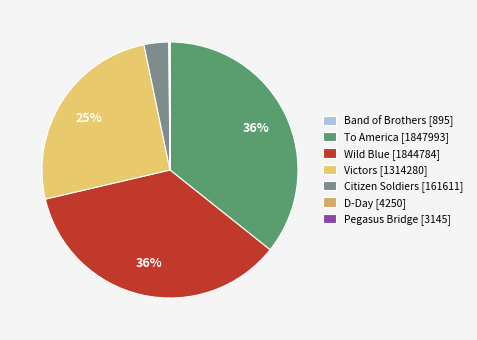

The Band of Brothers slice represents 0% of the pie. True or false?

True